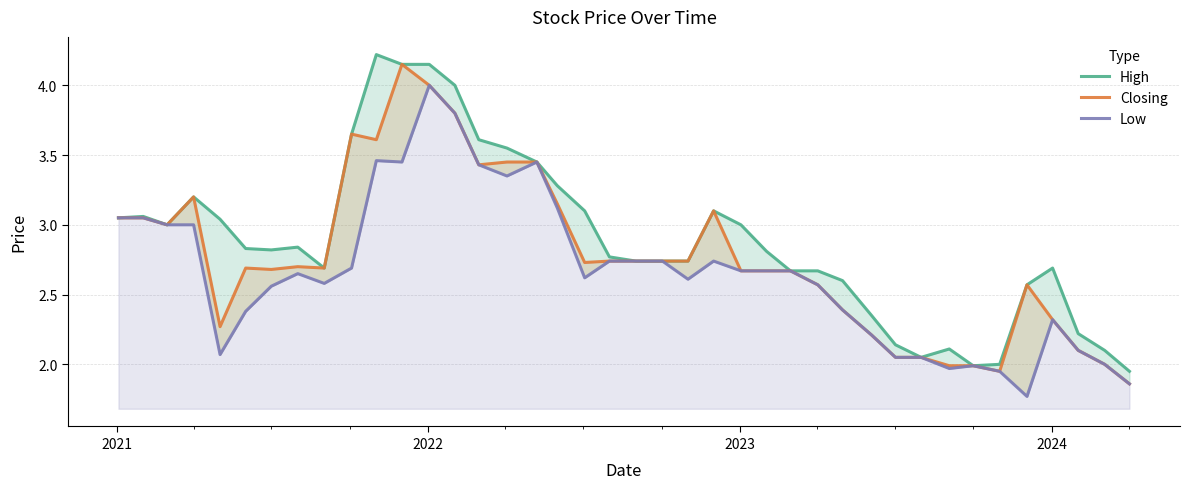

At which category does High reach its first local peak?

2021